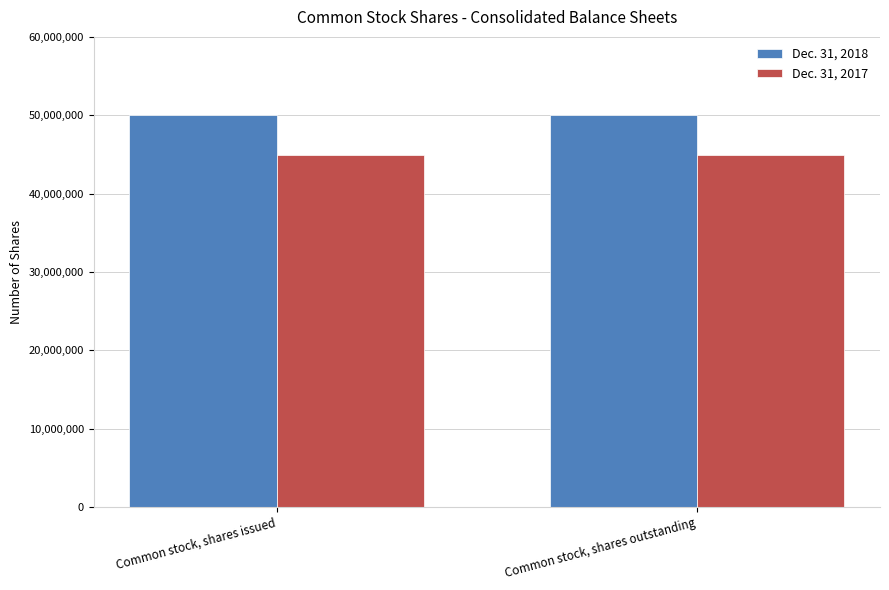

List the series in order of their peak value, highest first.

Dec. 31, 2018, Dec. 31, 2017